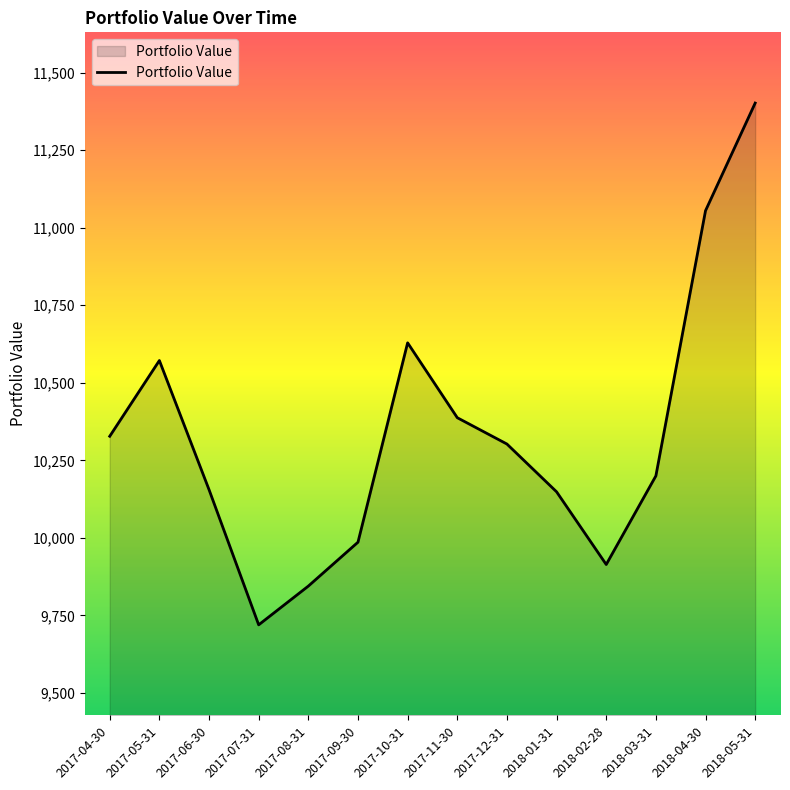

Read the value at 2017-09-30.

9986.1